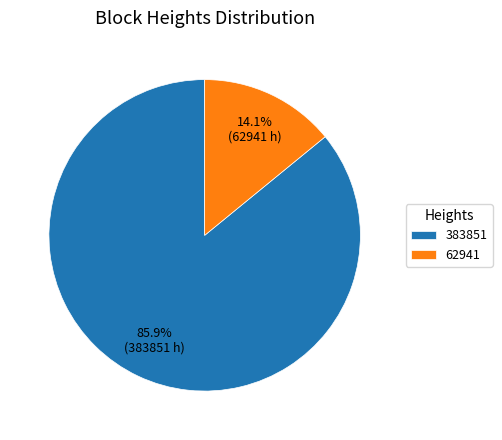

To the nearest percent, what is the combined percentage of 383851 and 62941?

100%